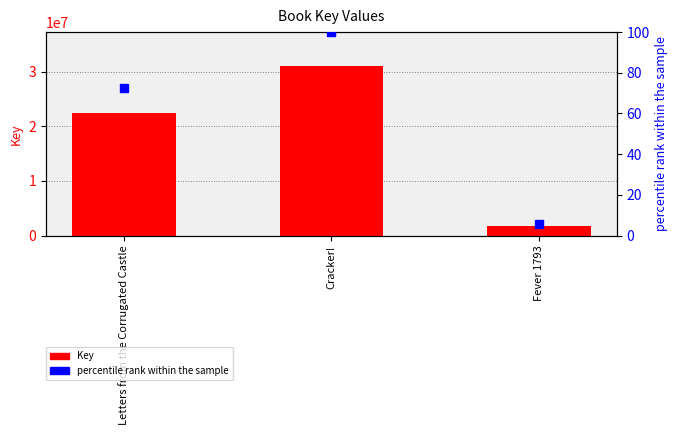

Which series has the largest Y range (max minus min)?

Key